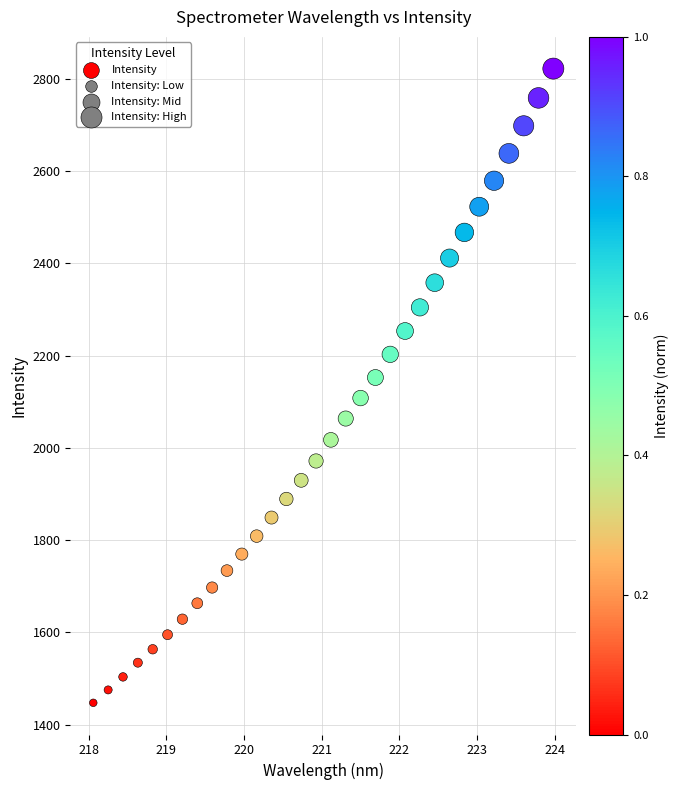

What is the range of X values (max minus min)?

5.9